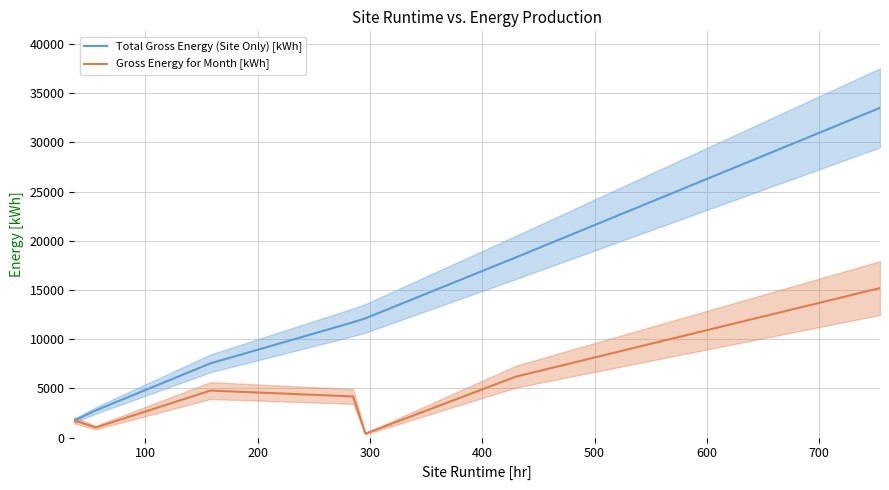

What are all the series names shown in the legend?

Total Gross Energy (Site Only) [kWh], Gross Energy for Month [kWh]